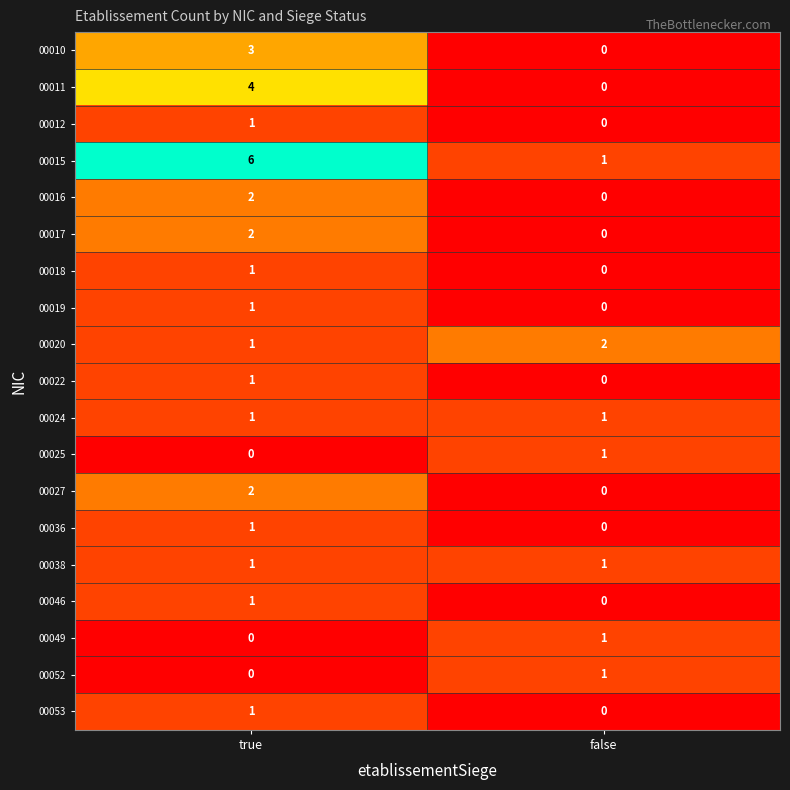

At which category is the sum across all series the highest?

true